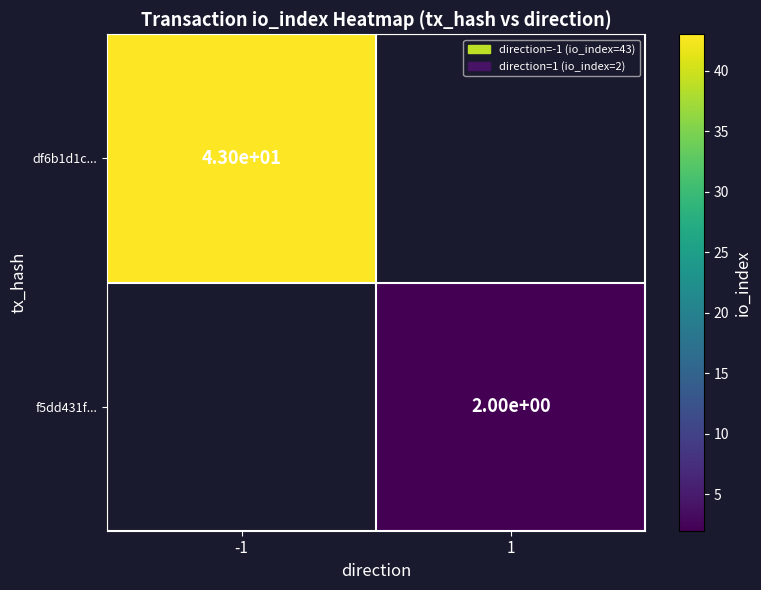

At how many categories does at least one series exceed 17?

1